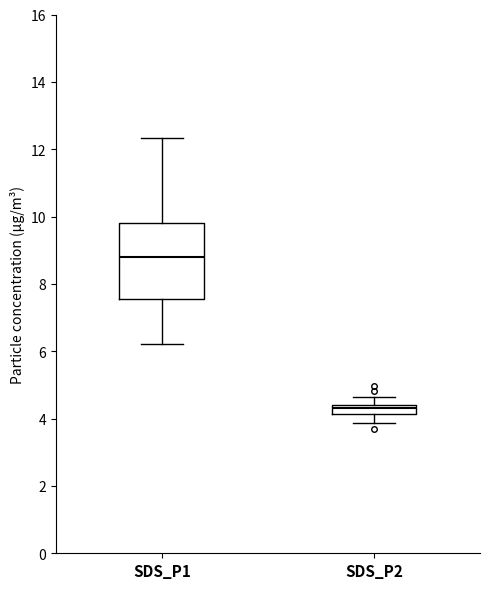

Which box has the highest median line?

SDS_P1